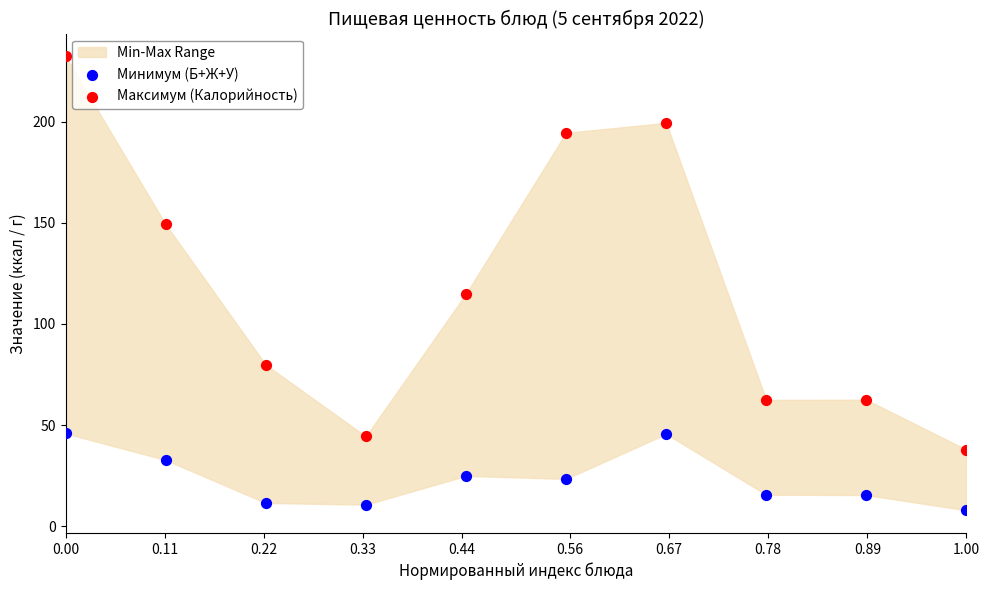

Across all series, what Y value is closest to 120?

114.9